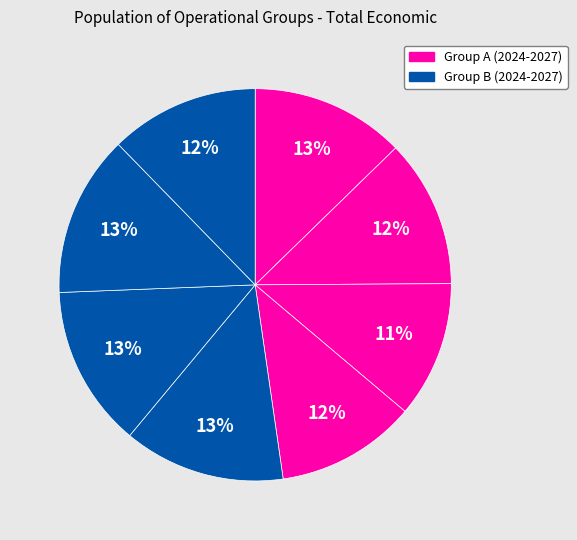

Count the number of slices in the pie.

8